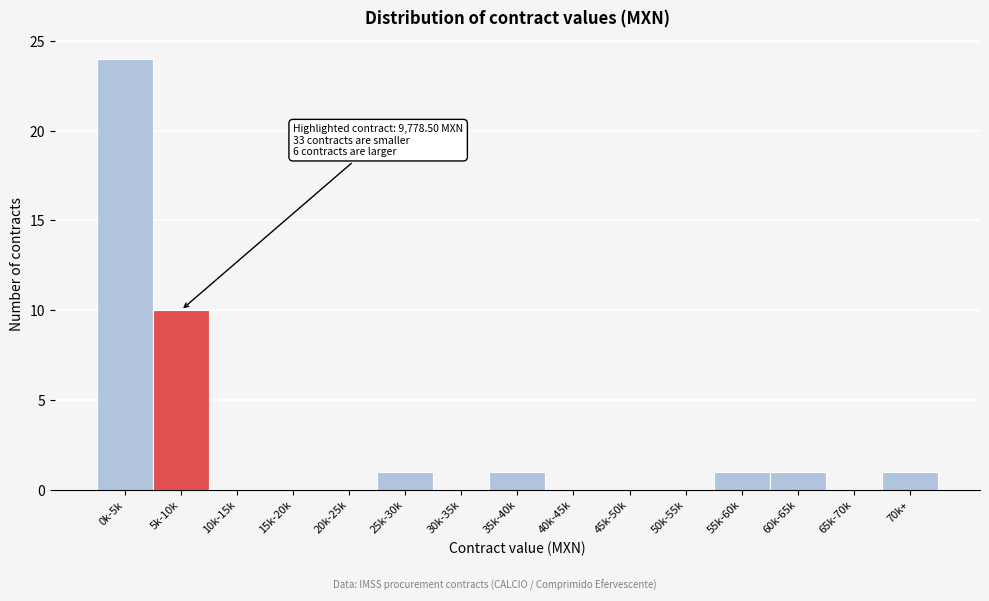

Reading left to right, transcribe all the data shown in this chart.

0k-5k=24	5k-10k=10	10k-15k=0	15k-20k=0	20k-25k=0	25k-30k=1	30k-35k=0	35k-40k=1	40k-45k=0	45k-50k=0	50k-55k=0	55k-60k=1	60k-65k=1	65k-70k=0	70k+=1